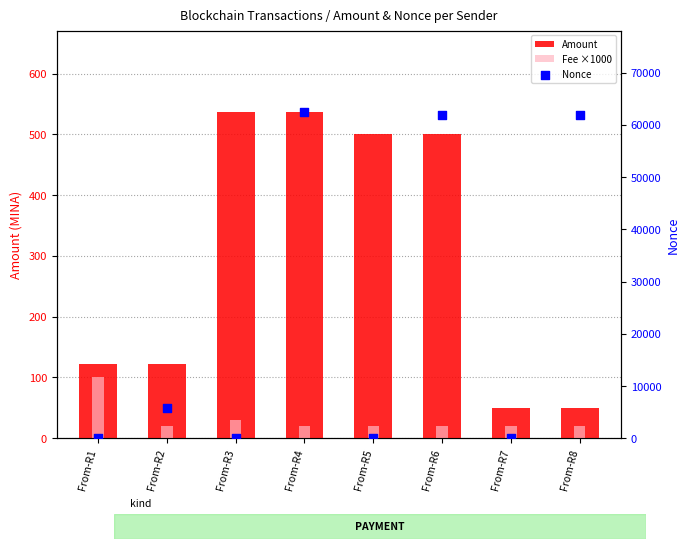

Which series contains the highest Y value?

Nonce